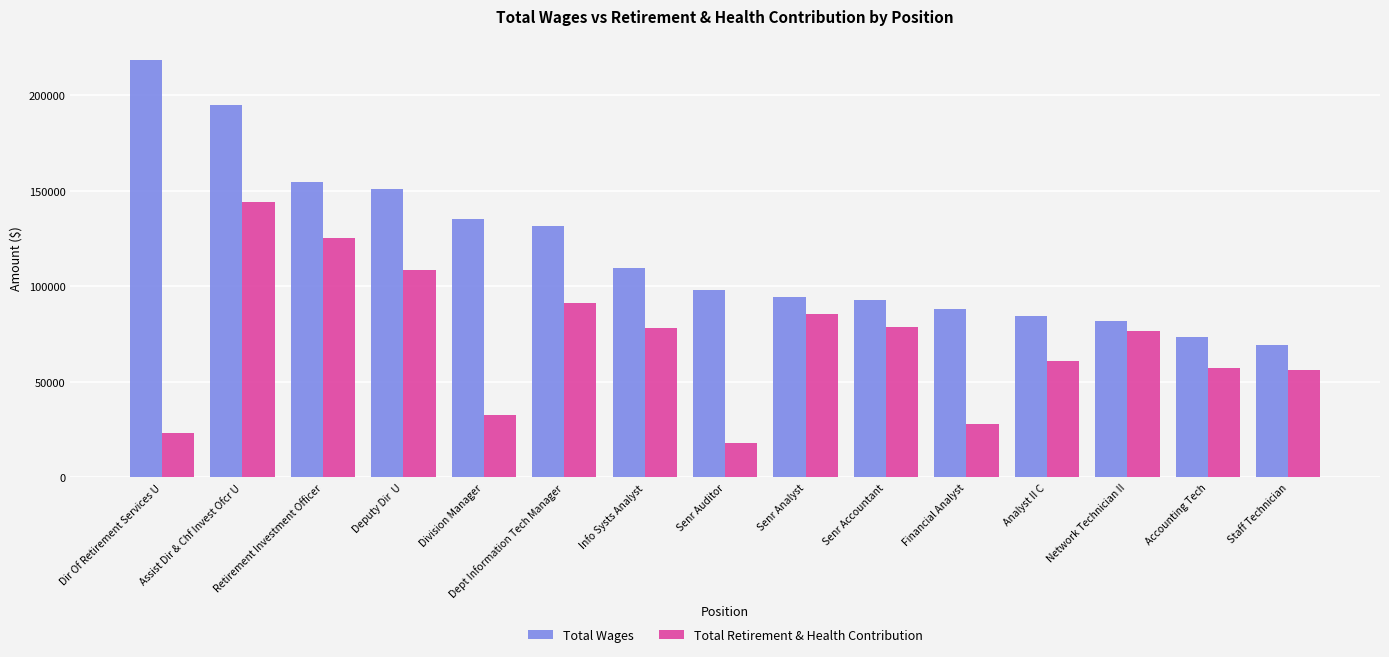

What is the sum of the Total Wages values at Deputy Dir  U and Retirement Investment Officer?

305681